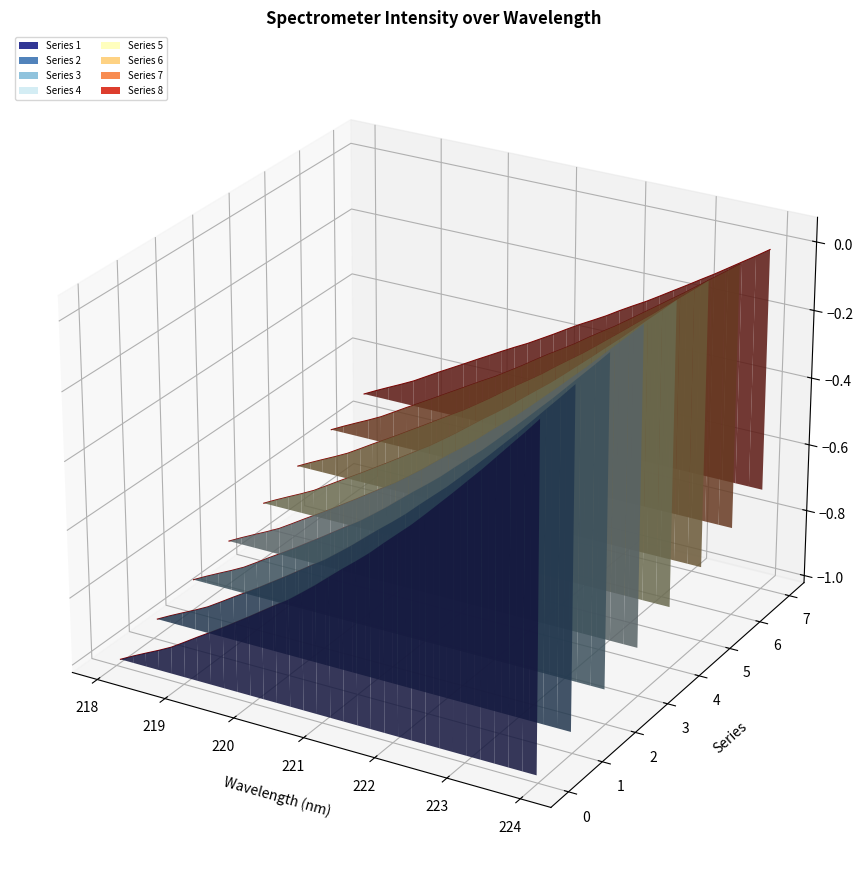

Is the value of y at 219 greater than the value of x at 28?

No